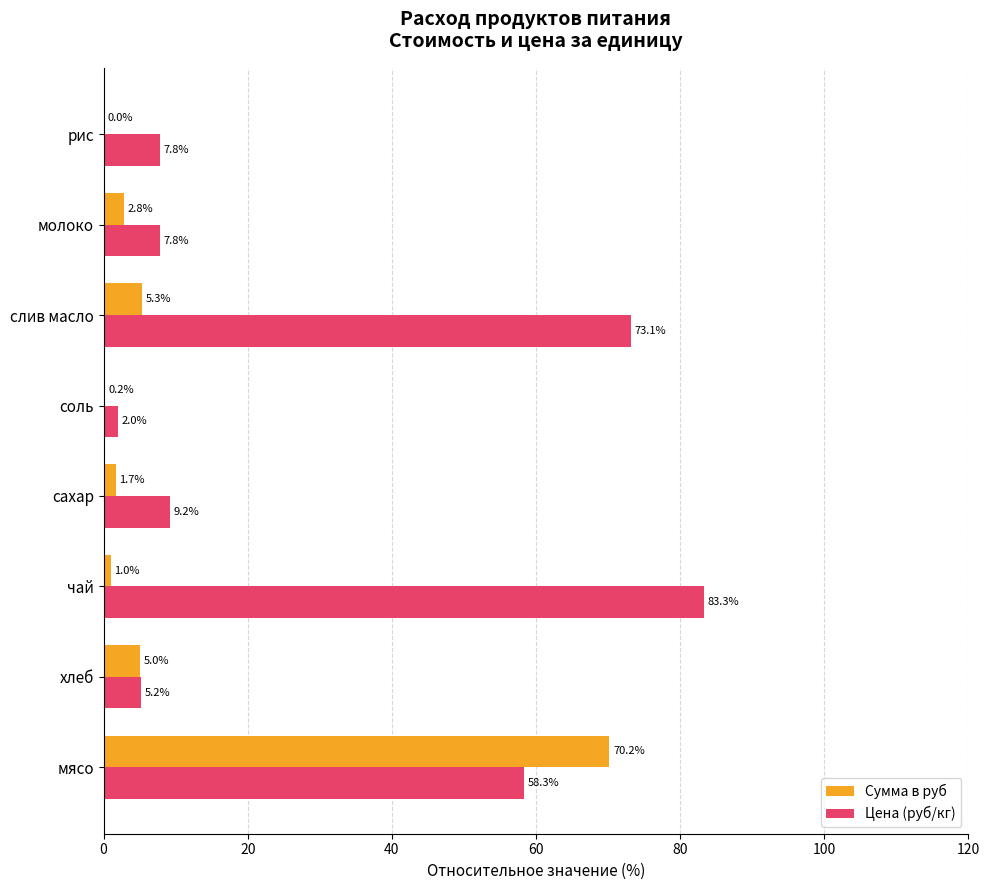

What is the average value of the Сумма в руб series?

10.8